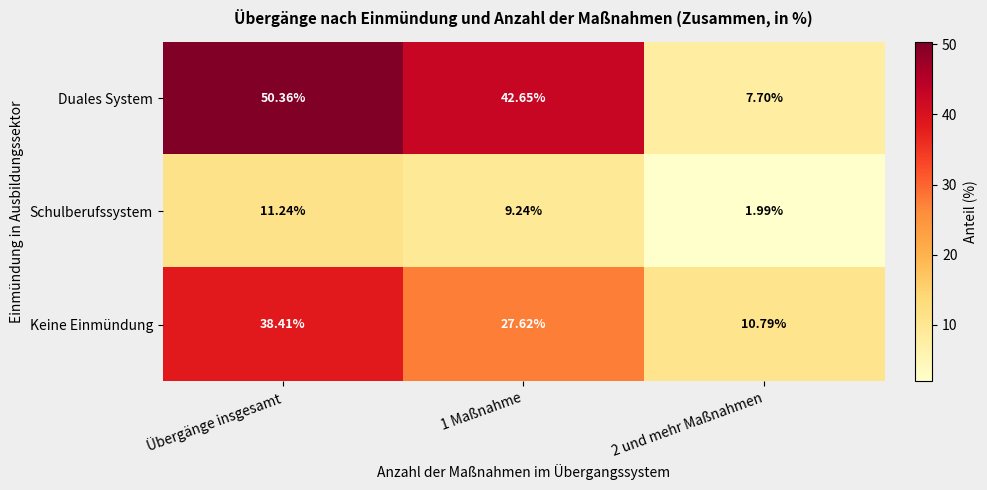

Which category has the highest value in the Schulberufssystem series?

Übergänge insgesamt